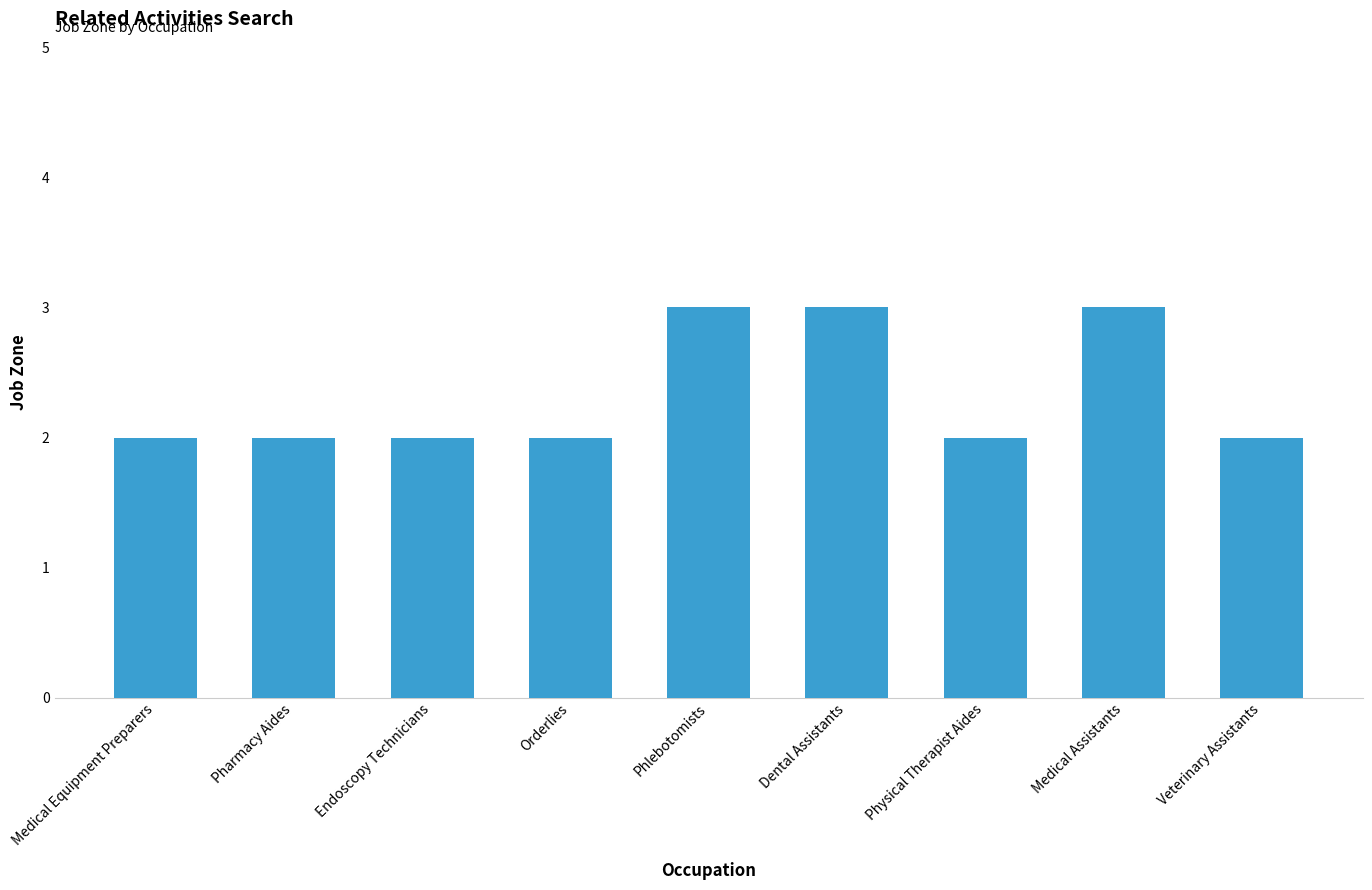

What is the difference between the maximum and minimum values?

1